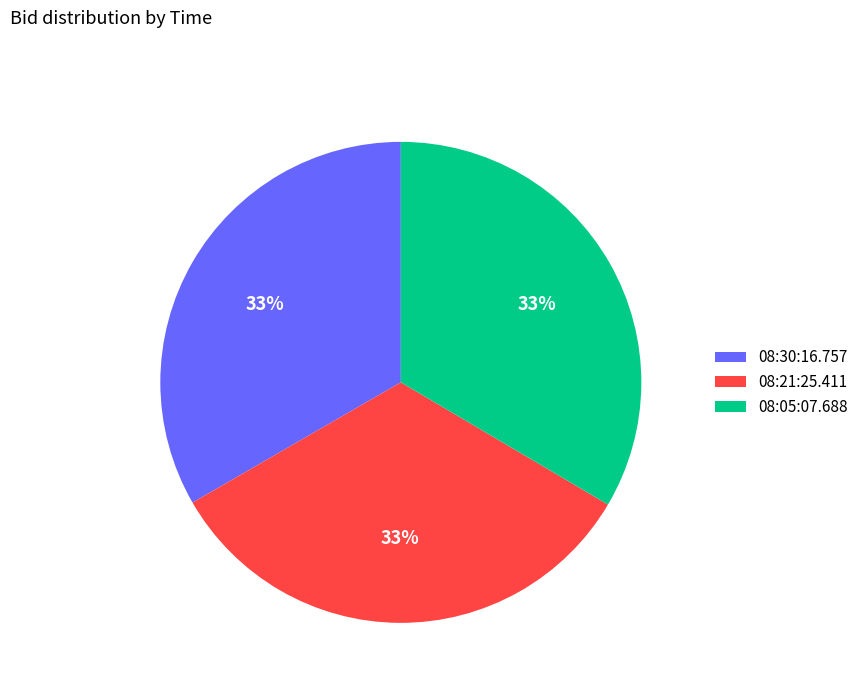

Is there a majority slice in this chart?

No